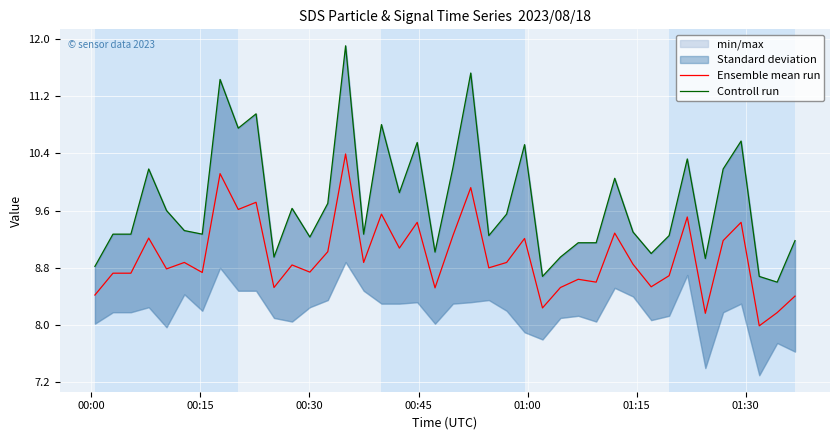

How many lines are shown in the chart?

2